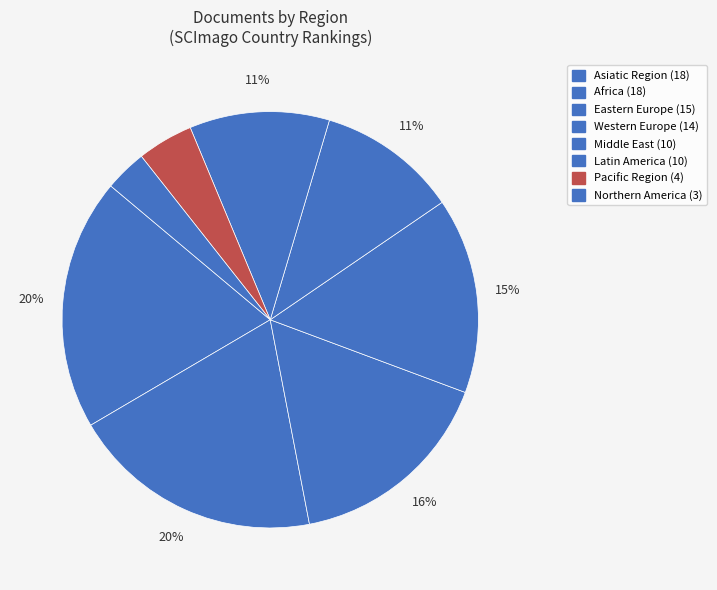

Count the number of slices in the pie.

8